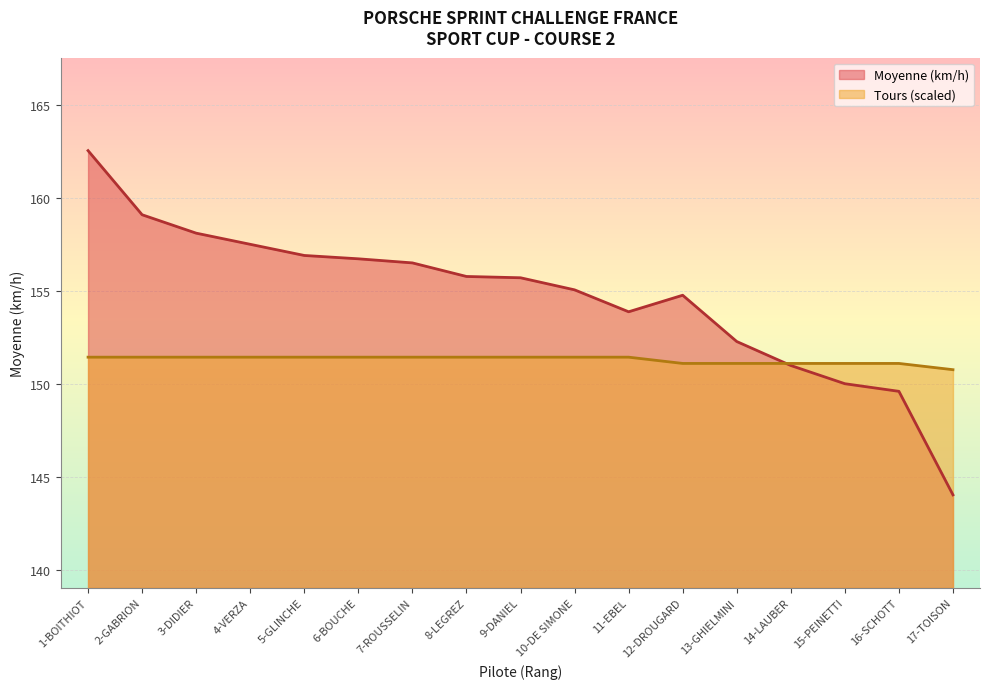

What is the label of the 6th point from the left?

6-BOUCHE